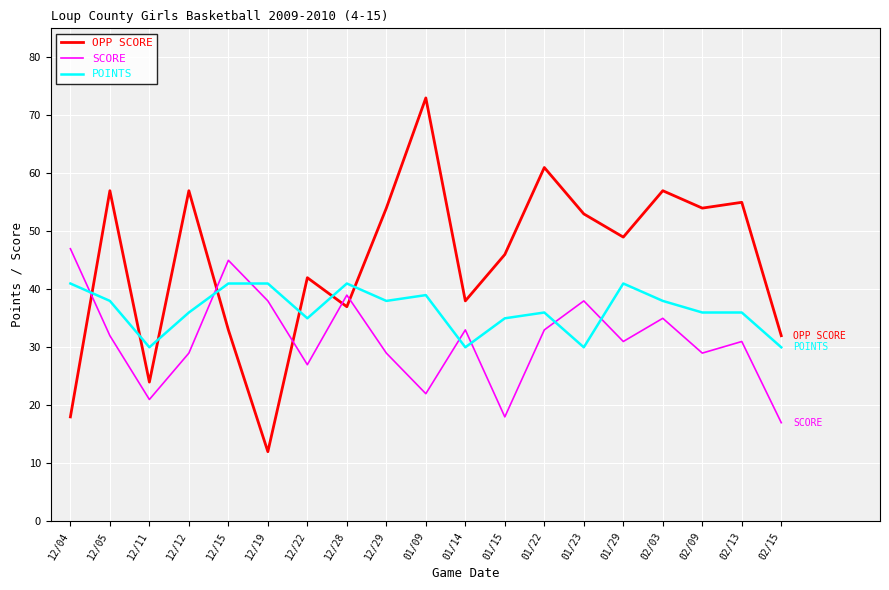

Reading left to right, what are all the values shown in this chart?

OPP SCORE: 12/04=18	12/05=57	12/11=24	12/12=57	12/15=33	12/19=12	12/22=42	12/28=37	12/29=54	01/09=73	01/14=38	01/15=46	01/22=61	01/23=53	01/29=49	02/03=57	02/09=54	02/13=55	02/15=32
SCORE: 12/04=47	12/05=32	12/11=21	12/12=29	12/15=45	12/19=38	12/22=27	12/28=39	12/29=29	01/09=22	01/14=33	01/15=18	01/22=33	01/23=38	01/29=31	02/03=35	02/09=29	02/13=31	02/15=17
POINTS: 12/04=41	12/05=38	12/11=30	12/12=36	12/15=41	12/19=41	12/22=35	12/28=41	12/29=38	01/09=39	01/14=30	01/15=35	01/22=36	01/23=30	01/29=41	02/03=38	02/09=36	02/13=36	02/15=30